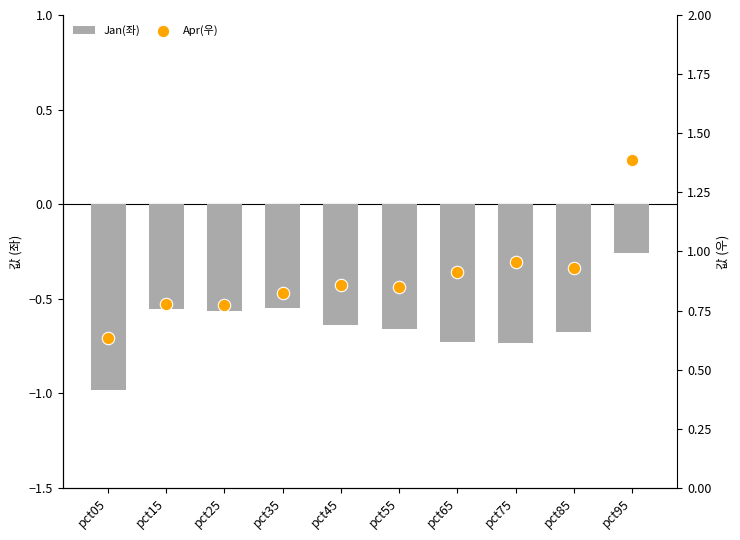

At which category is the sum across all series the highest?

pct95